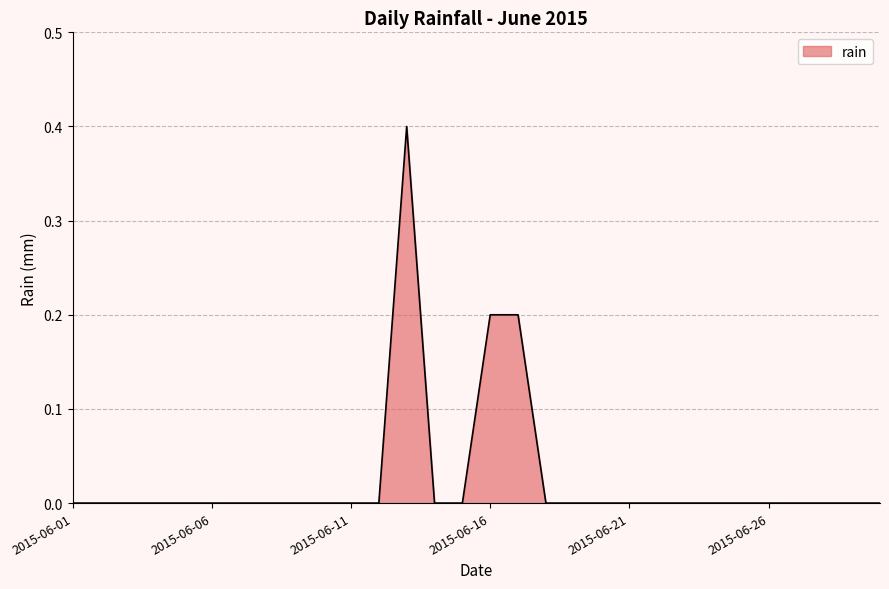

Does the chart have visible grid lines?

Yes